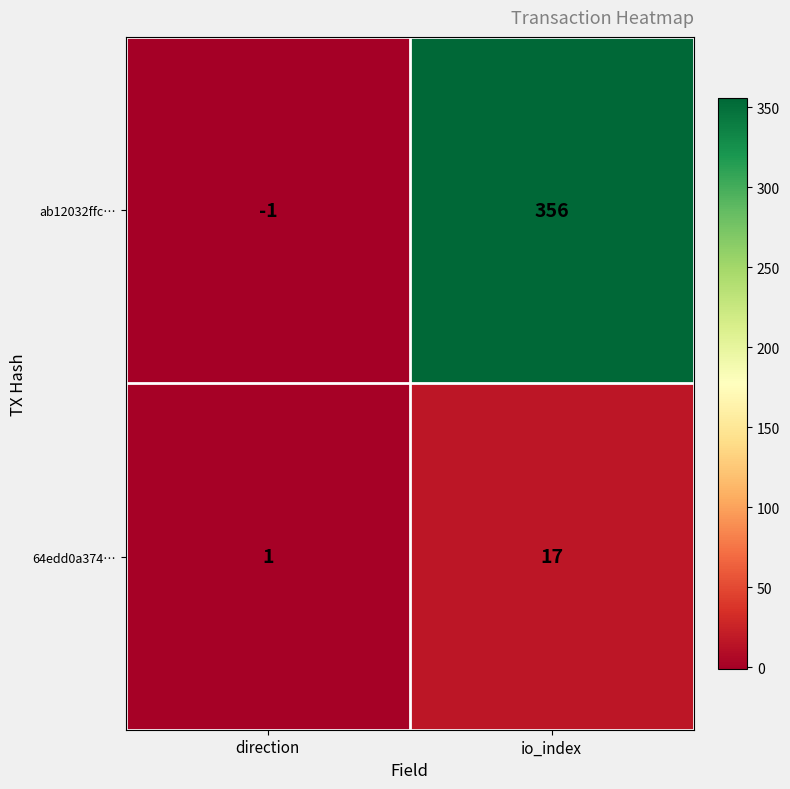

At which label does ab12032ffc… reach its minimum?

direction